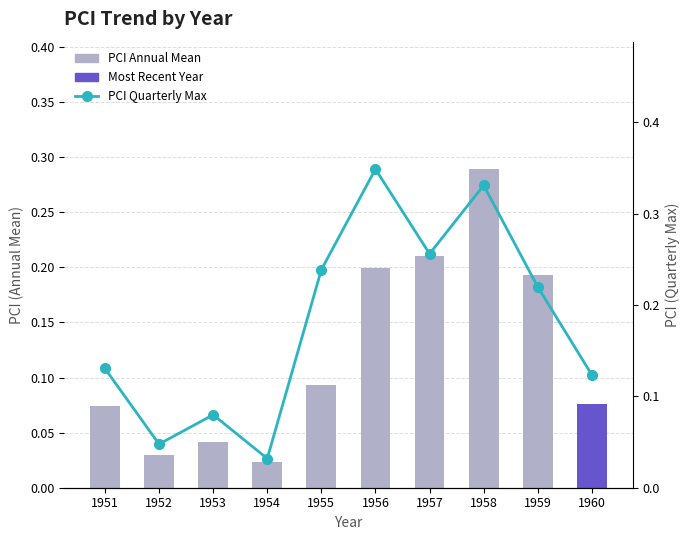

Which category has the highest value across all series?

1956